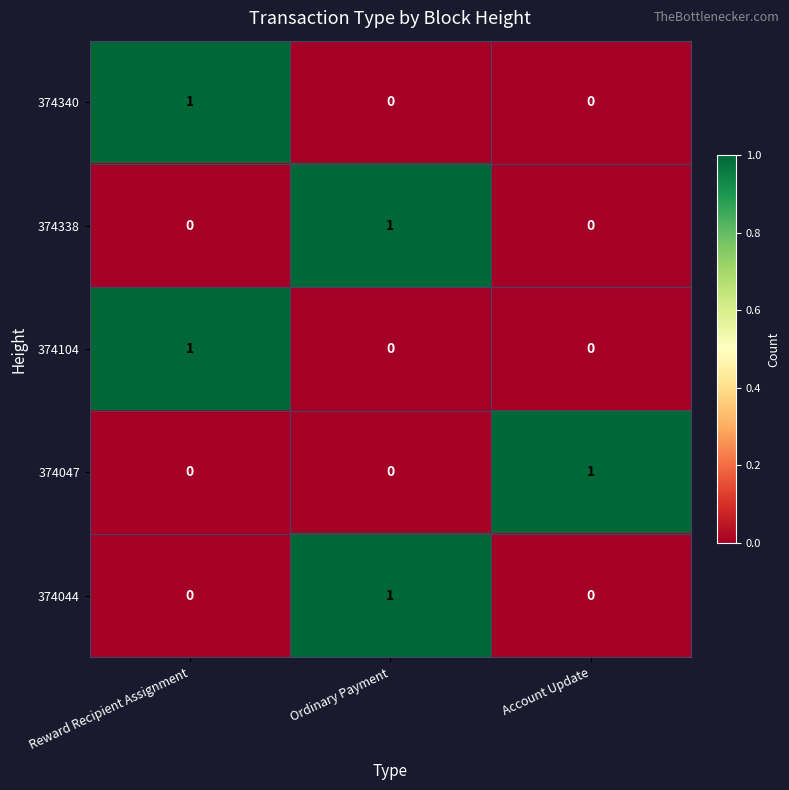

True or false: 374340 has a value of 0 at Account Update.

True